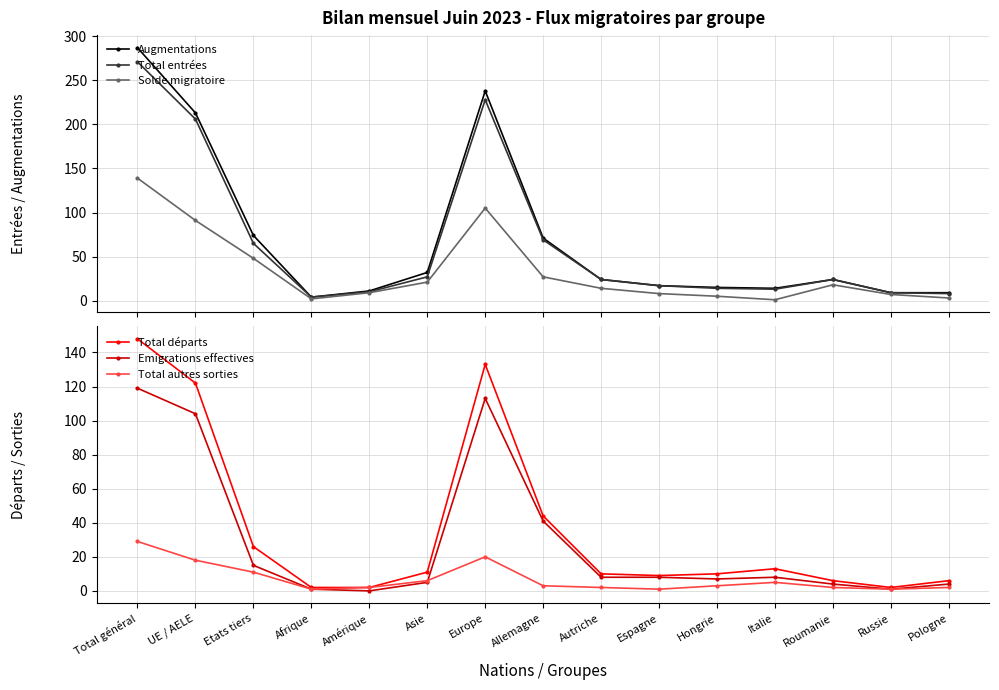

What is the spread (max minus min) of values at Hongrie?

12